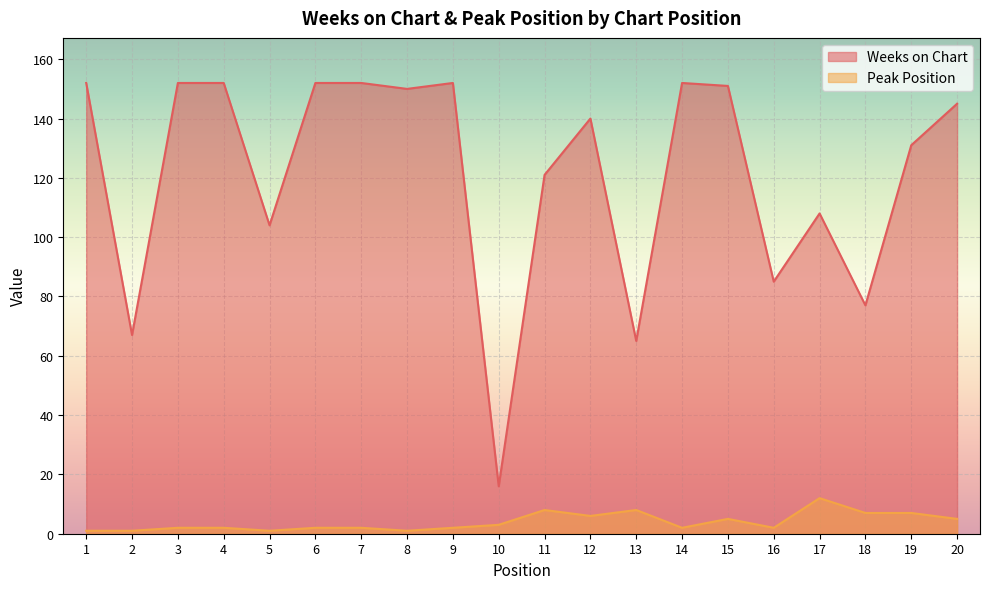

At which category does Weeks on Chart reach its first local valley?

2